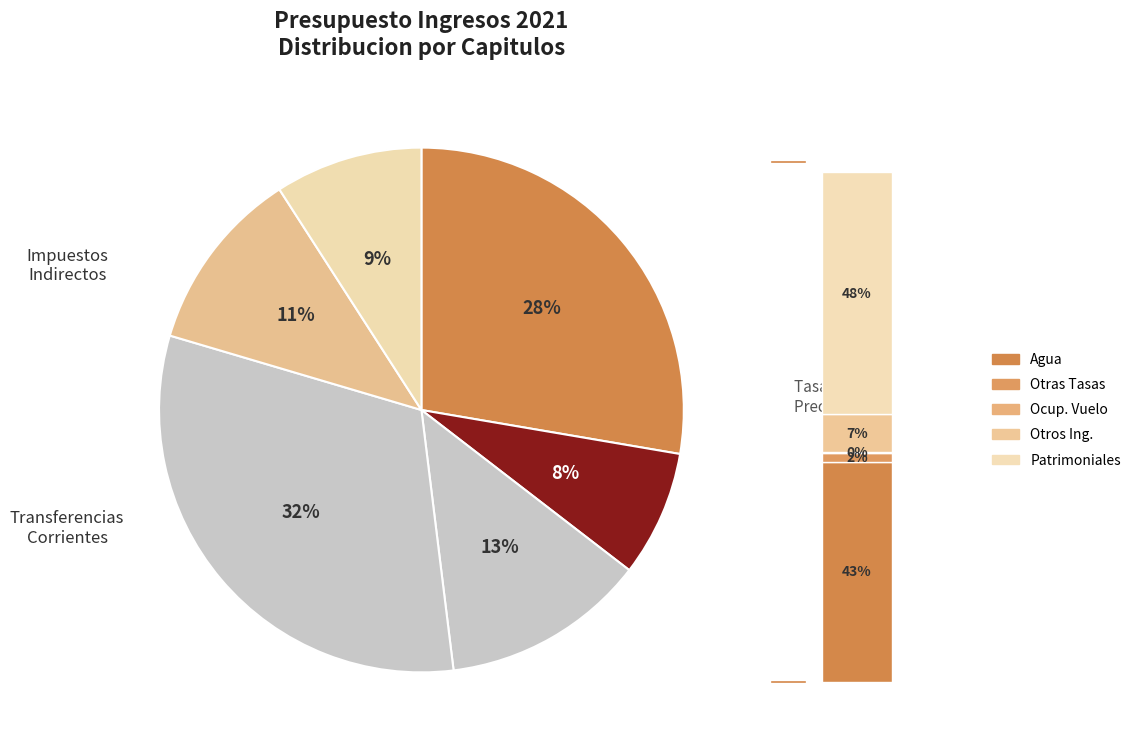

To the nearest percent, what is the difference between the largest and smallest slice percentages?

24%